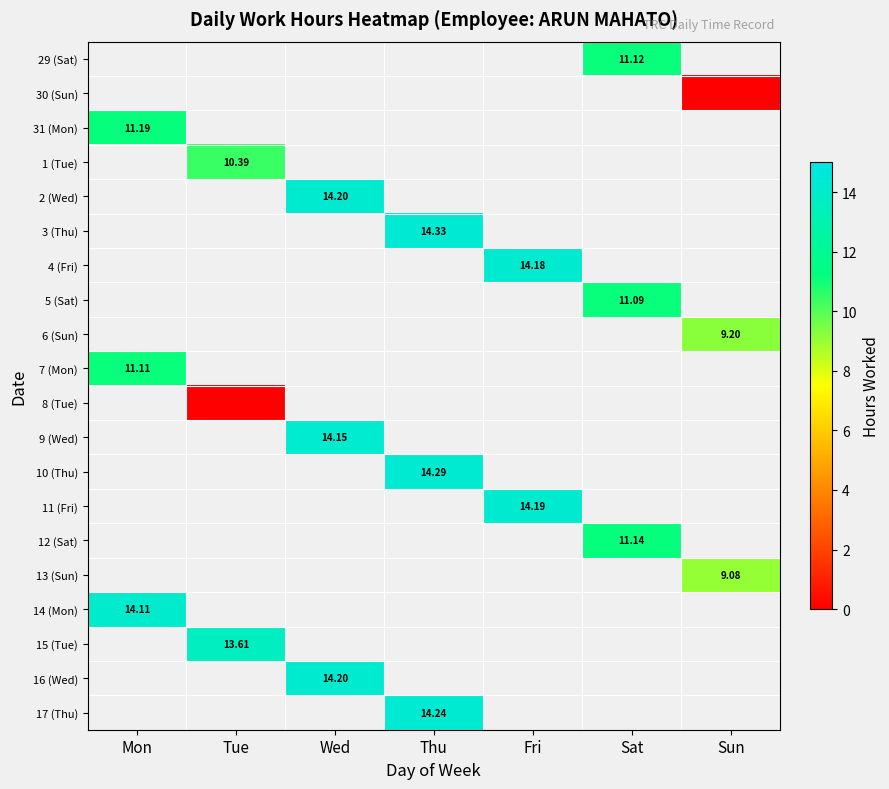

What is the spread (max minus min) of values at Sat?

0.1